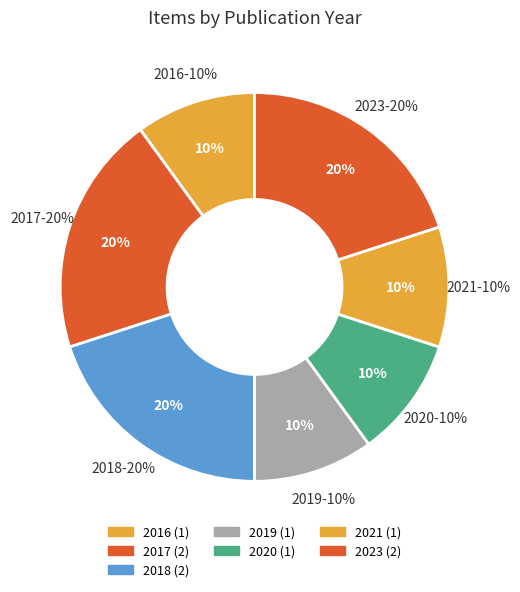

Is it true that 3912 is 10% of the pie?

True